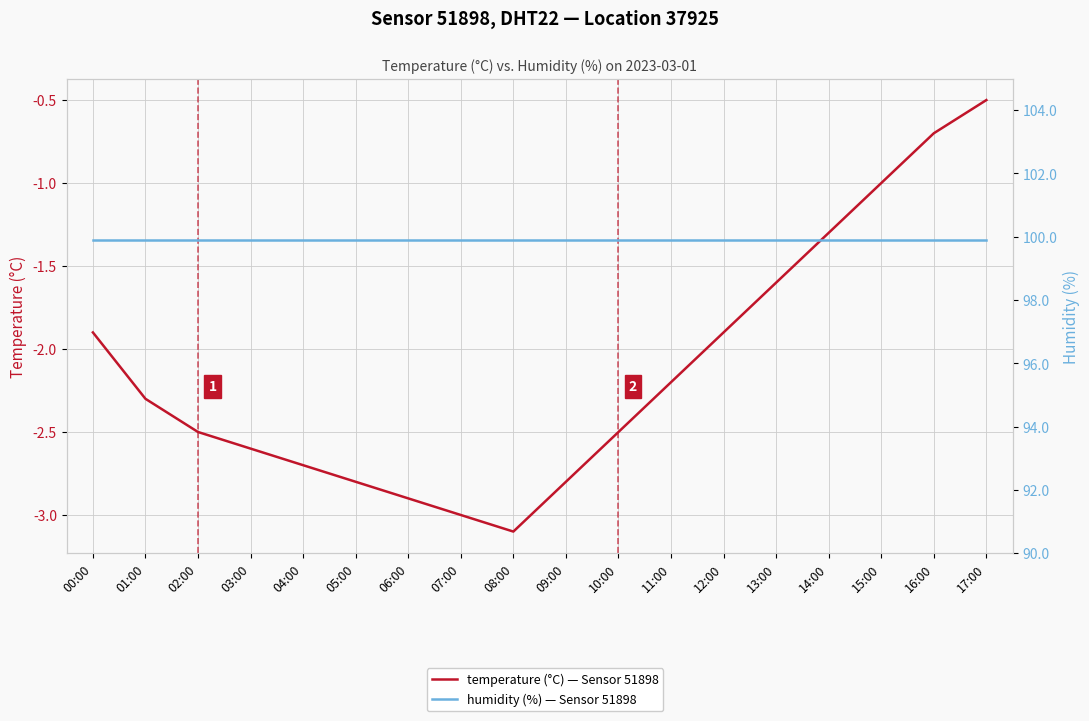

What is the total value across all series at 07:00?

96.9